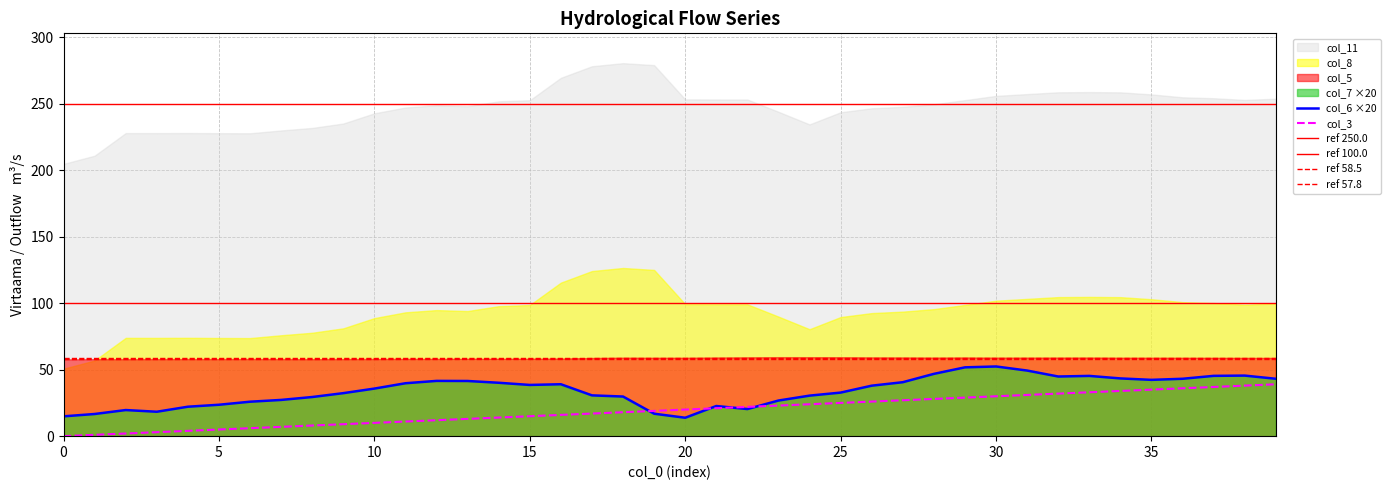

Which series has the largest total across all categories?

col_11